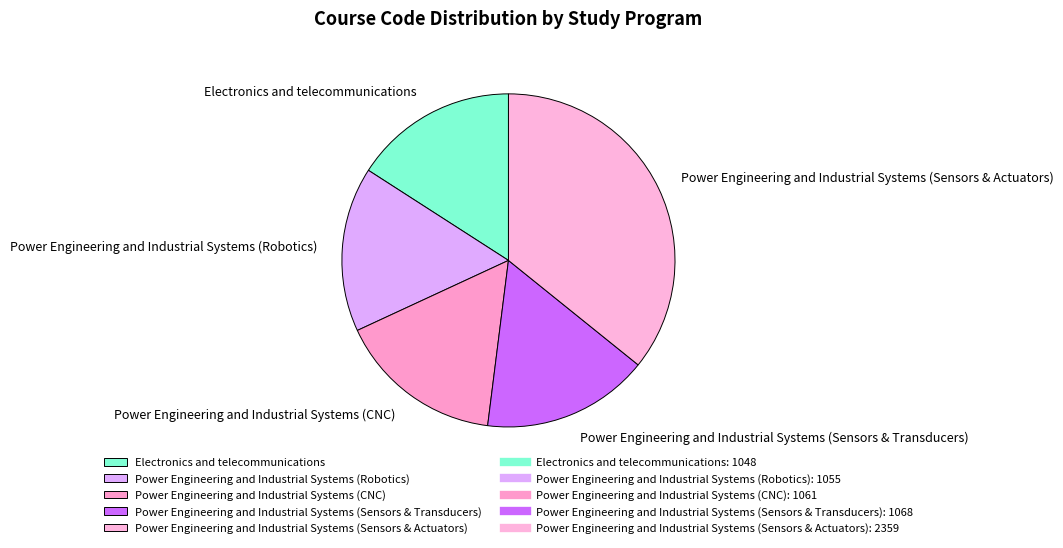

Do Power Engineering and Industrial Systems (Robotics) and Power Engineering and Industrial Systems (CNC) together represent more than half of the pie?

No